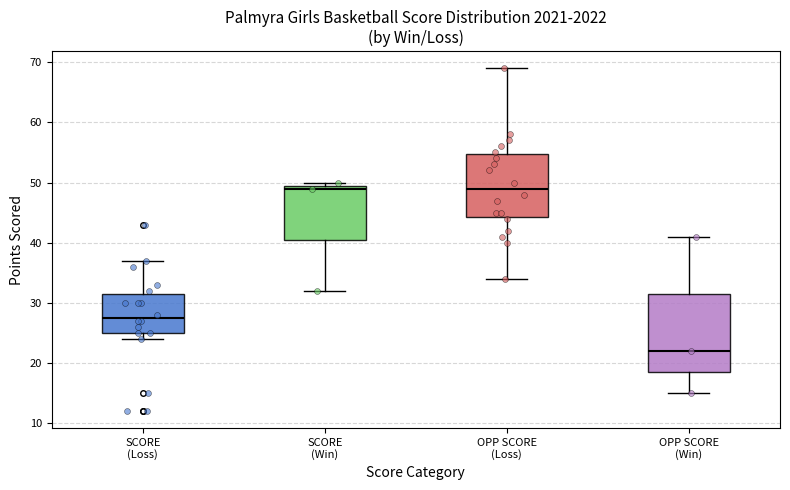

Which box is the tallest, from its lower edge to its upper edge?

OPP SCORE (Win)